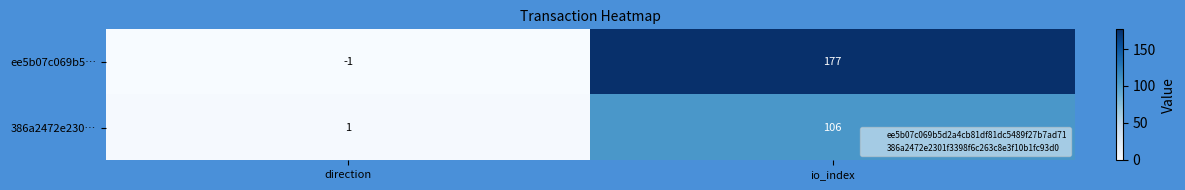

List the series in order of their peak value, lowest first.

386a2472e230…, ee5b07c069b5…